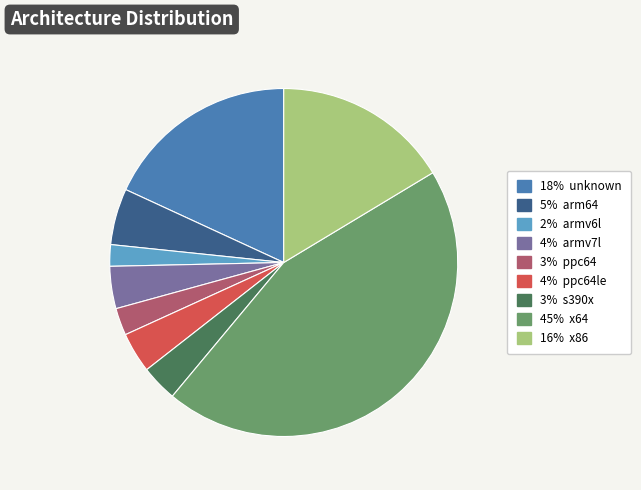

Does any single category account for the majority?

No